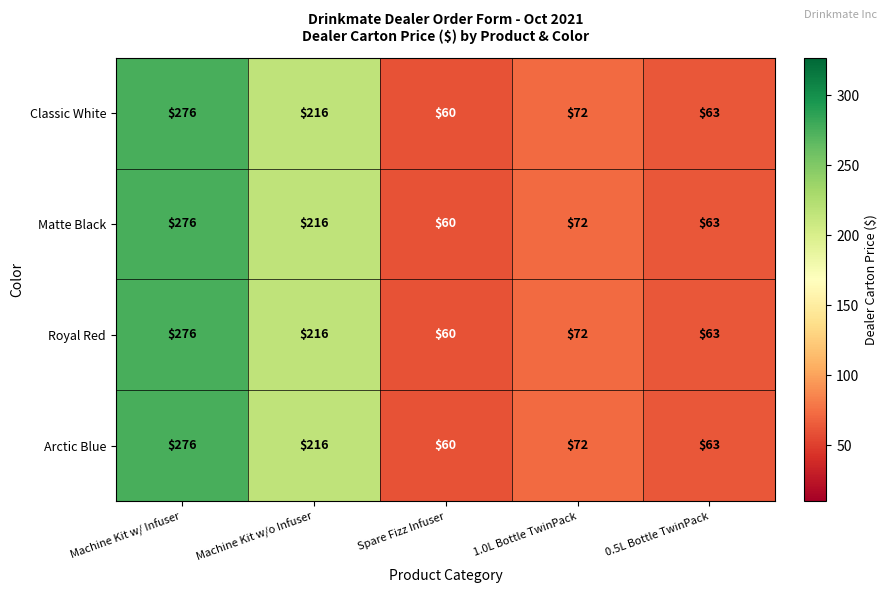

At which label does Royal Red reach its peak?

Machine Kit w/ Infuser